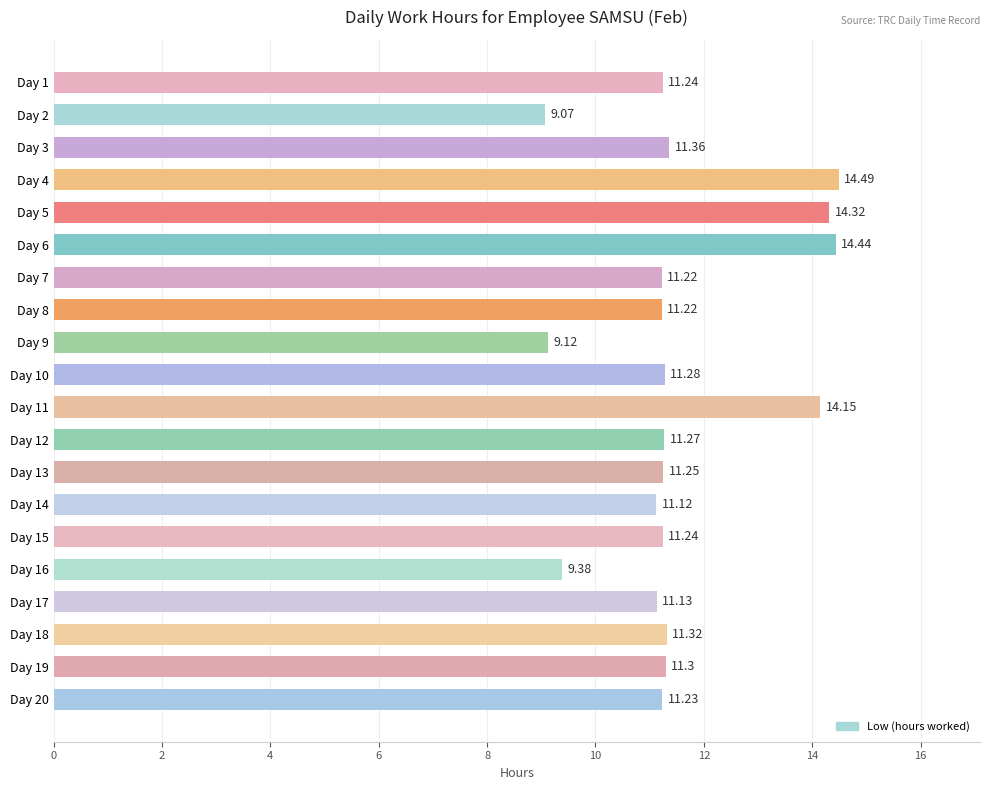

What is the change in value from Day 1 to Day 18?

+0.1